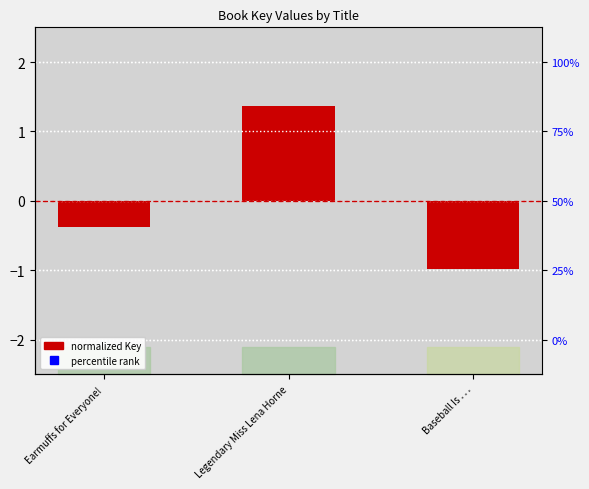

How many bars are there in total?

3